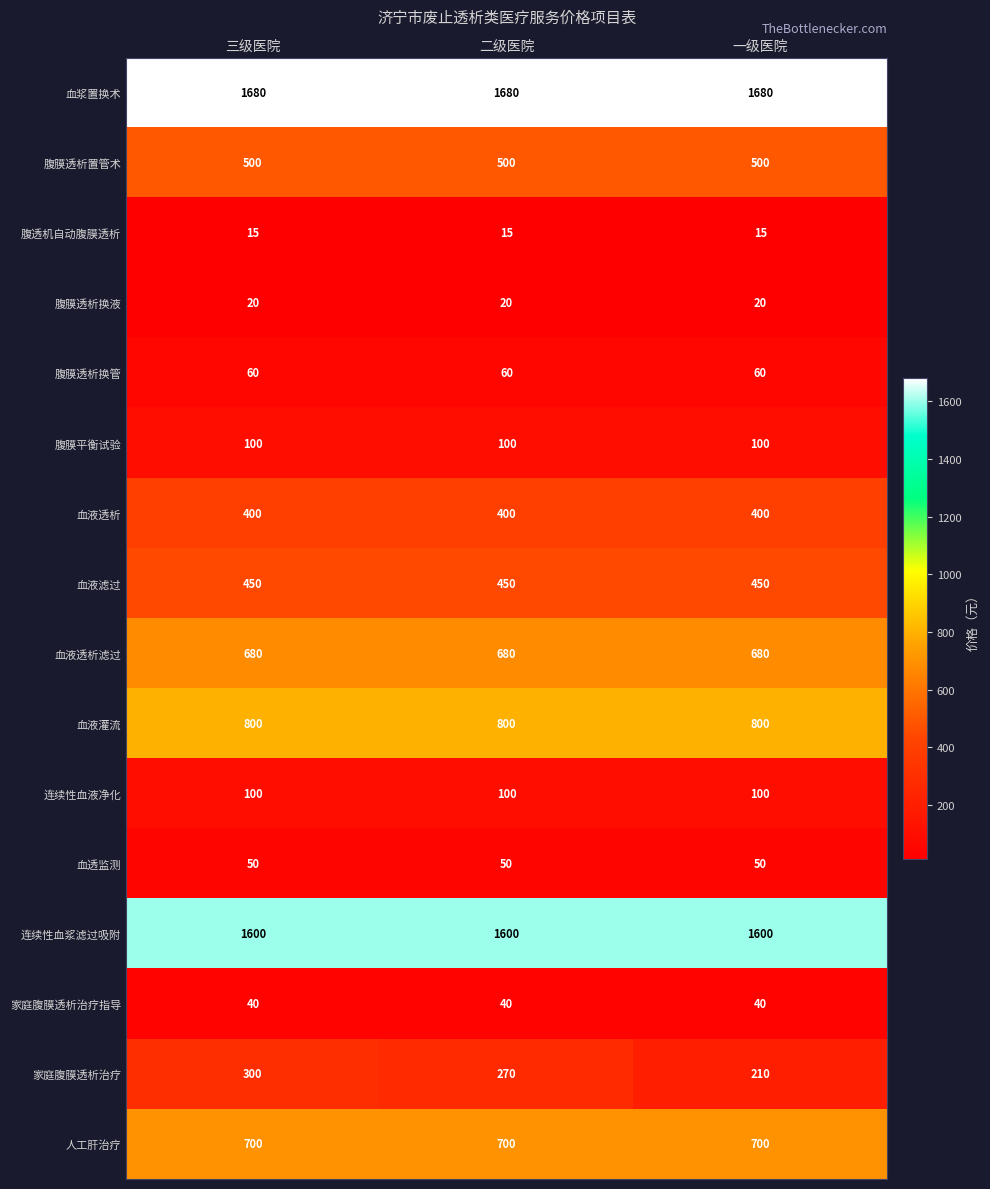

At how many categories does at least one series exceed 538?

3